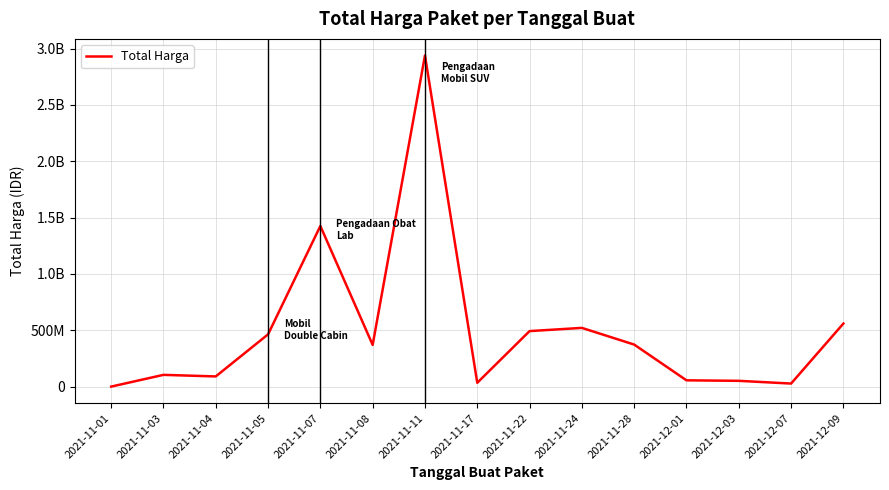

Does the chart display data point markers on the line(s)?

No